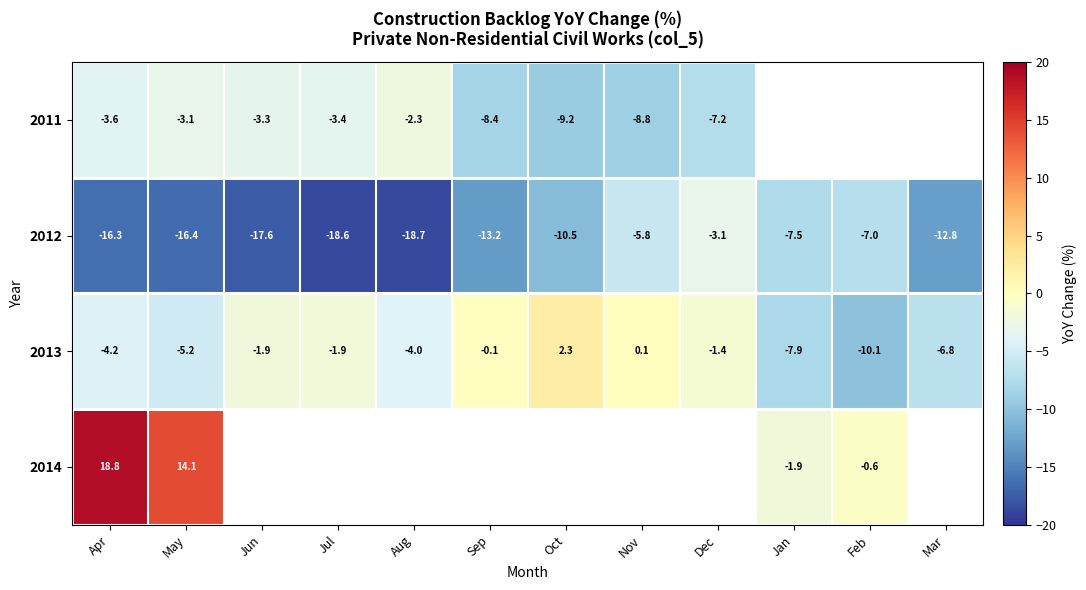

At how many categories does at least one series exceed -6?

11